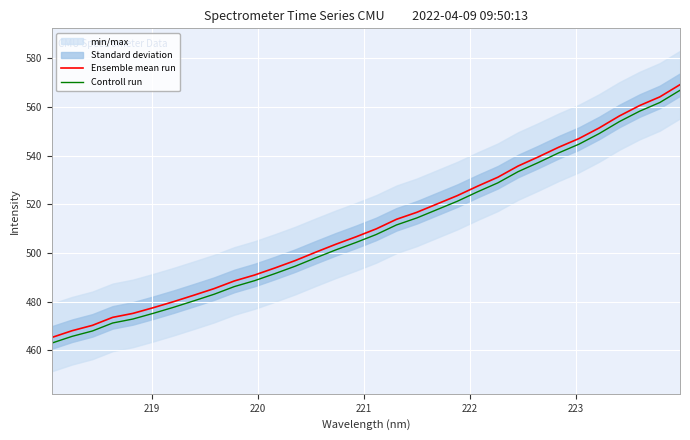

Reading right to left, extract all data points from this chart.

Ensemble mean run: 569.2	564.2	560.6	556.3	551.4	547.0	543.5	539.5	535.8	531.2	527.5	523.6	520.2	516.8	513.9	510.0	506.7	503.6	500.3	496.9	493.9	491.0	488.6	485.4	482.7	480.0	477.6	475.2	473.6	470.3	468.1	465.3
Controll run: 566.9	561.9	558.3	554.0	549.1	544.7	541.2	537.2	533.5	528.9	525.2	521.3	517.9	514.4	511.6	507.6	504.4	501.3	498.0	494.6	491.6	488.7	486.2	483.1	480.4	477.7	475.2	472.9	471.3	468.0	465.8	463.0